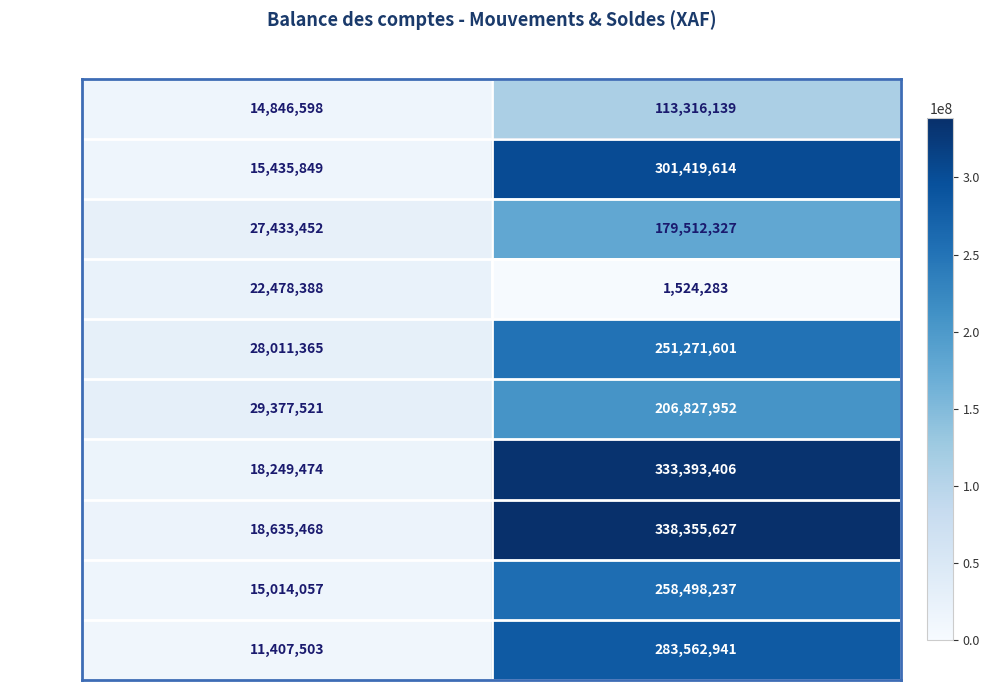

Read the 2412000 value at Credit Soldes, to the nearest 10.

338355630